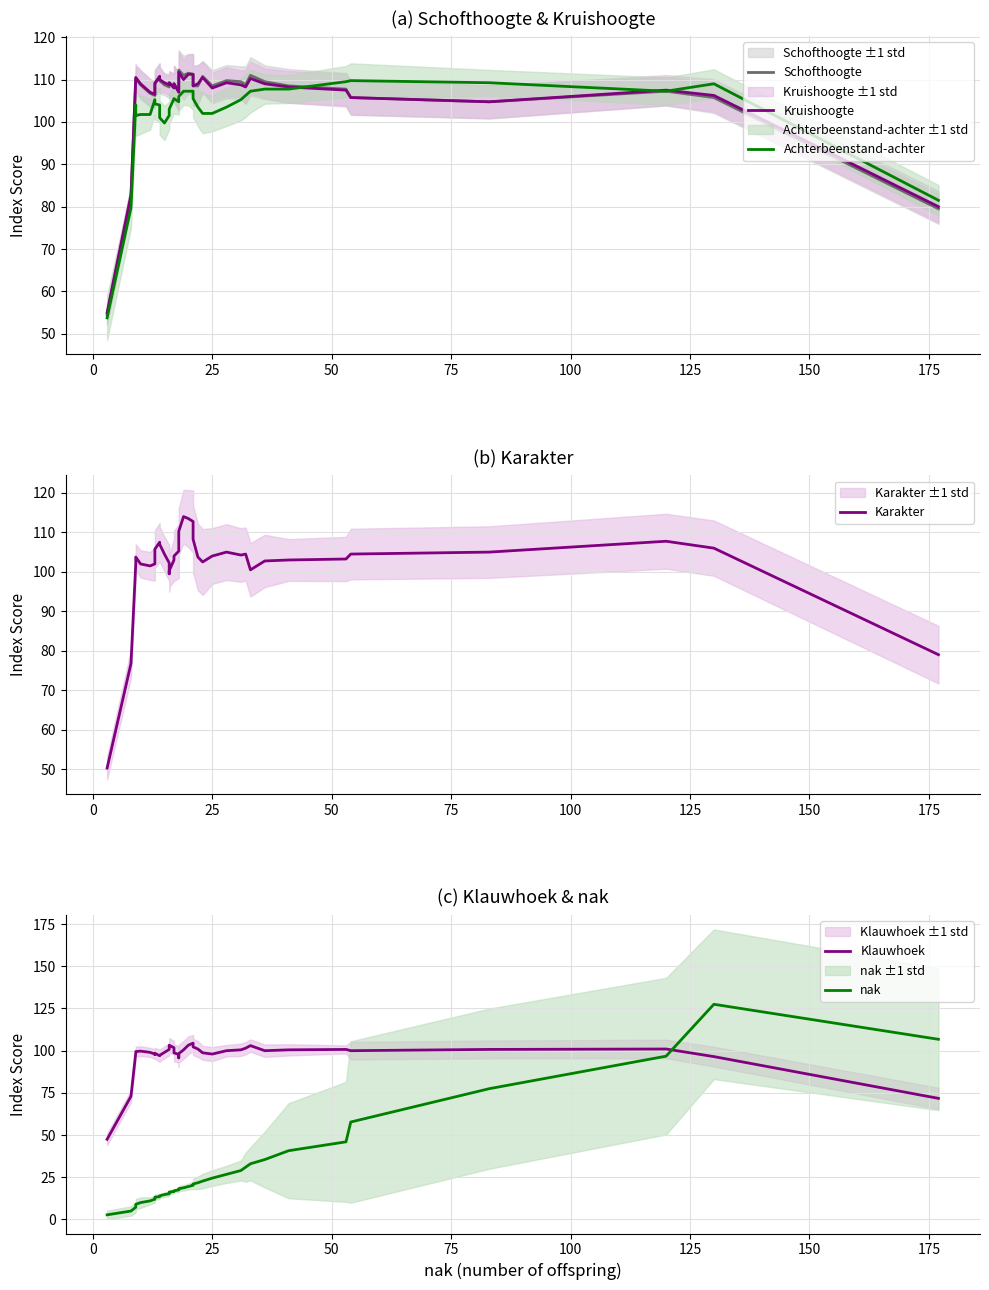

Is the value of Schofthoogte at 22 greater than the value of Kruishoogte at 26?

Yes